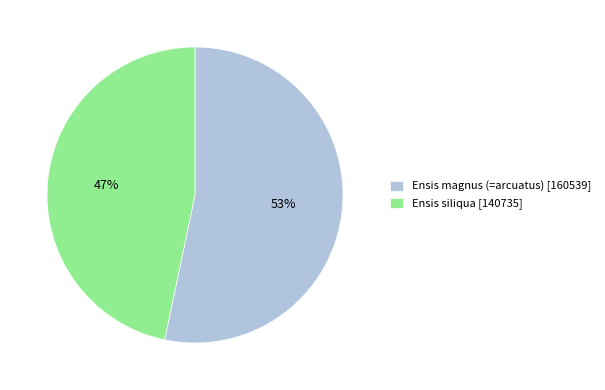

To the nearest percent, what is the average slice percentage?

50%